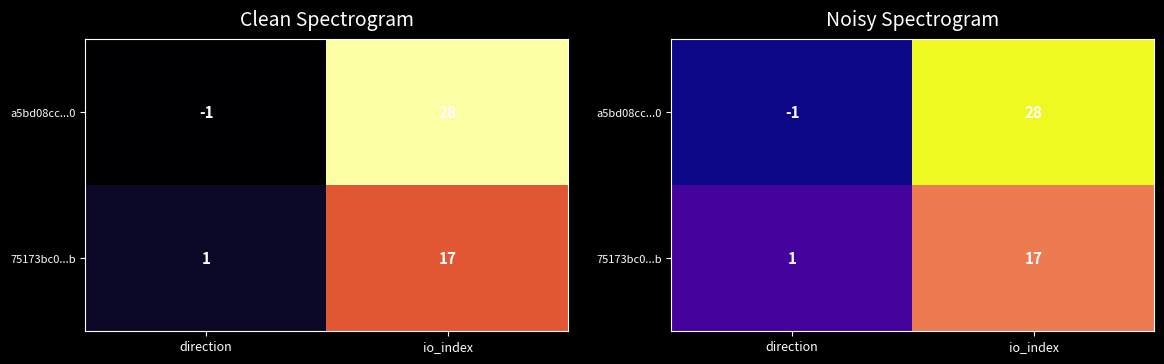

List the series in order of their peak value, highest first.

a5bd08cc...0, 75173bc0...b